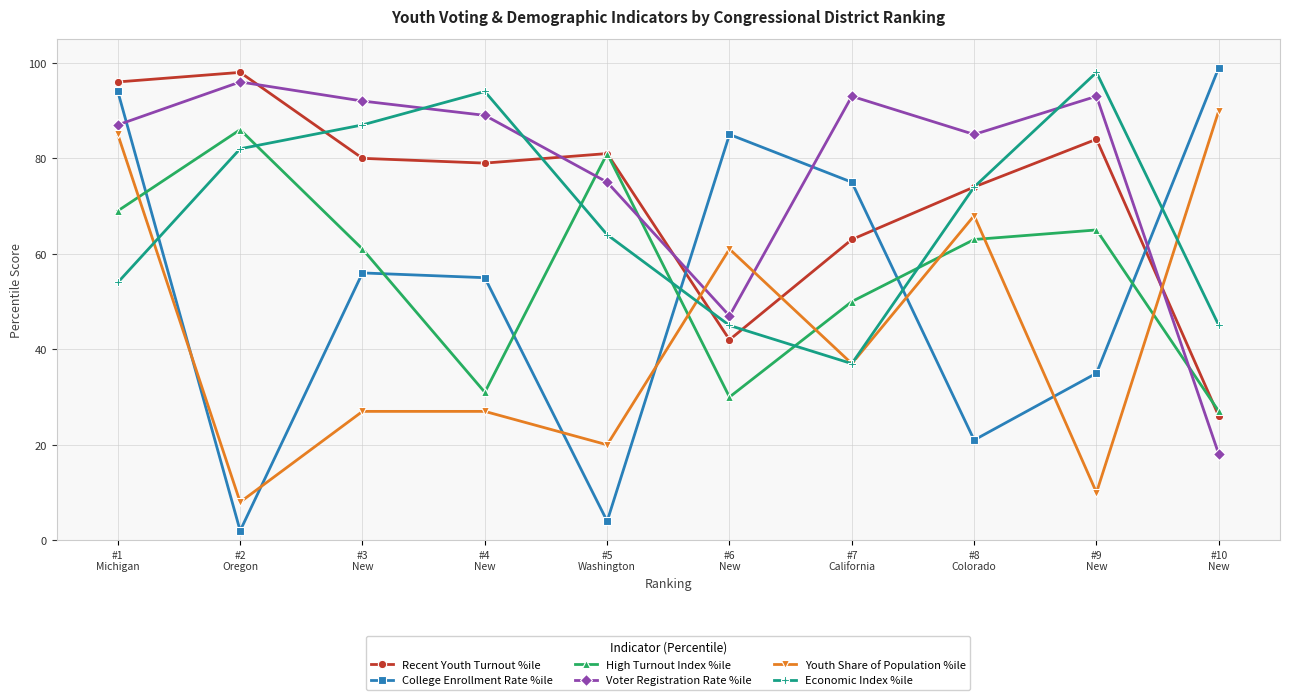

Is it true that Youth Share of Population %ile equals 48 at #4
New?

False